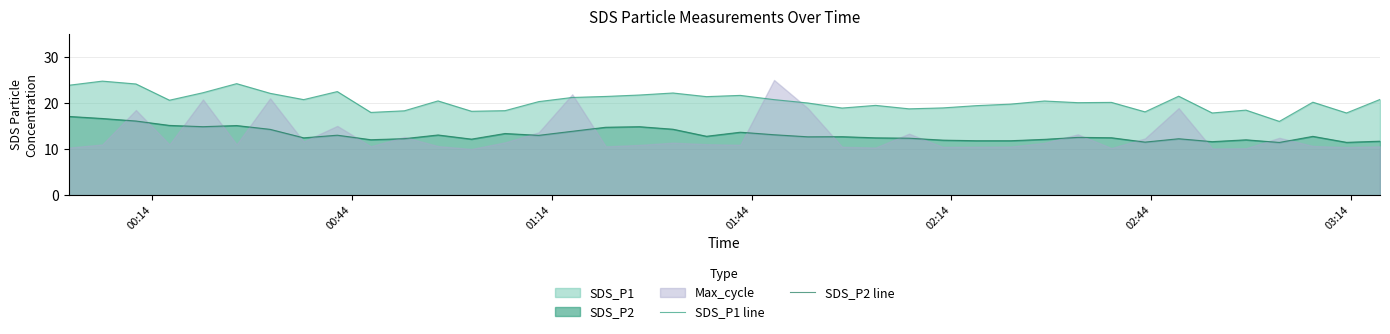

What is the average value of the SDS_P2 line series?

13.1